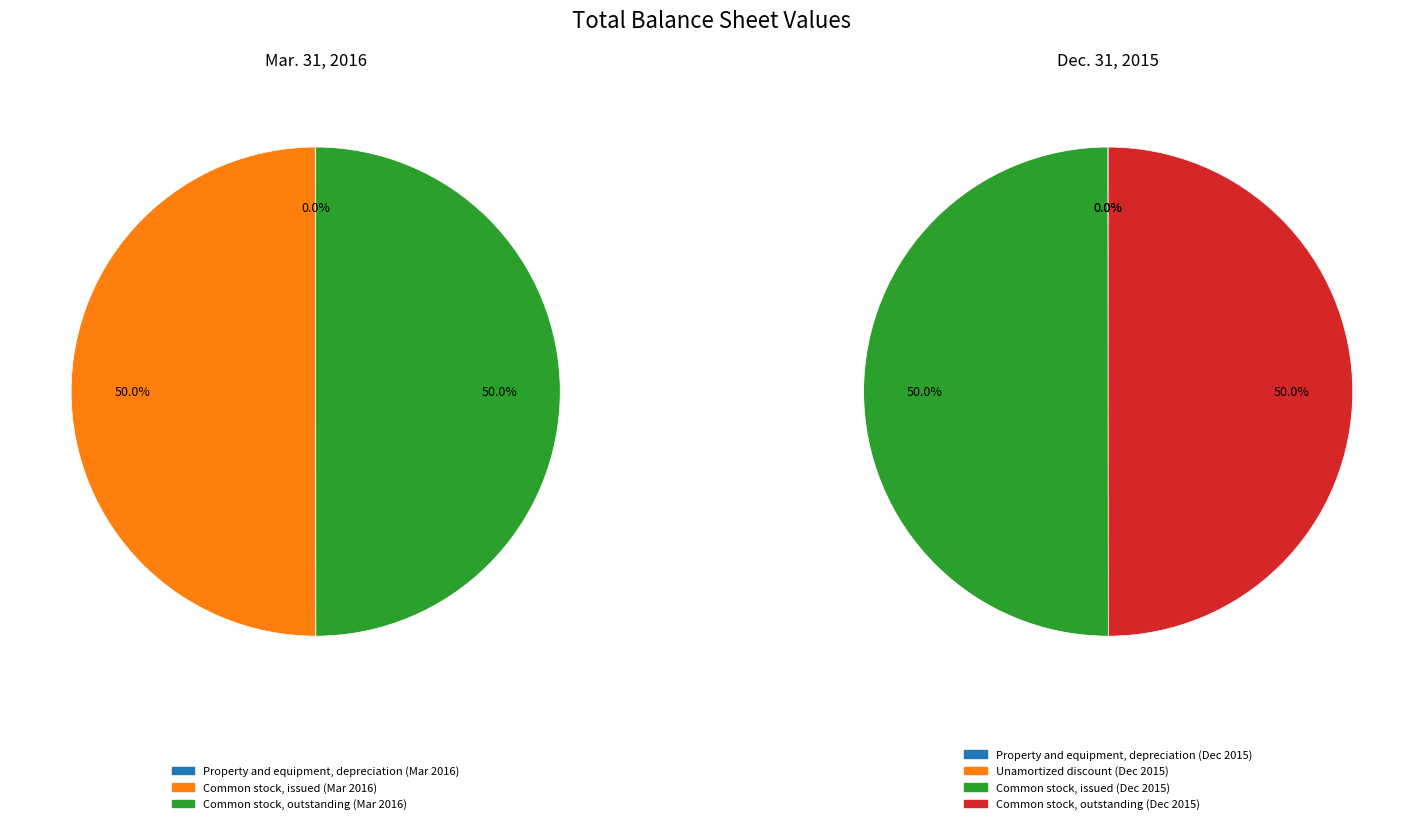

To the nearest percent, what is the combined percentage of Common stock issued and Property and equipment depreciation?

50%